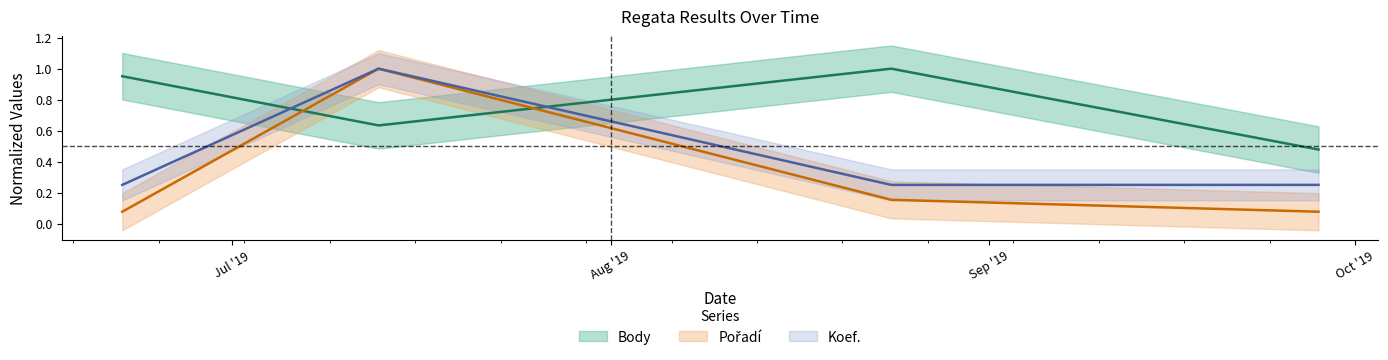

Which series has the widest spread of values?

Pořadí